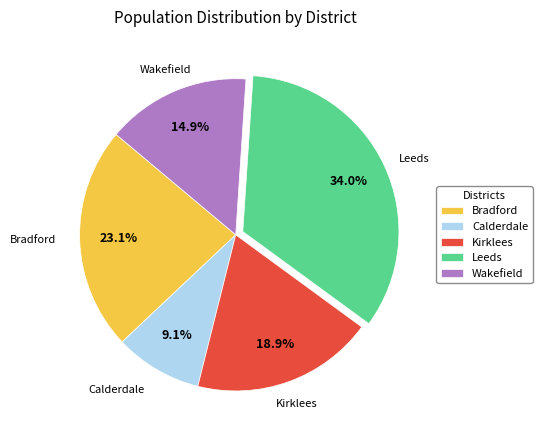

Which slice is the smallest?

Calderdale